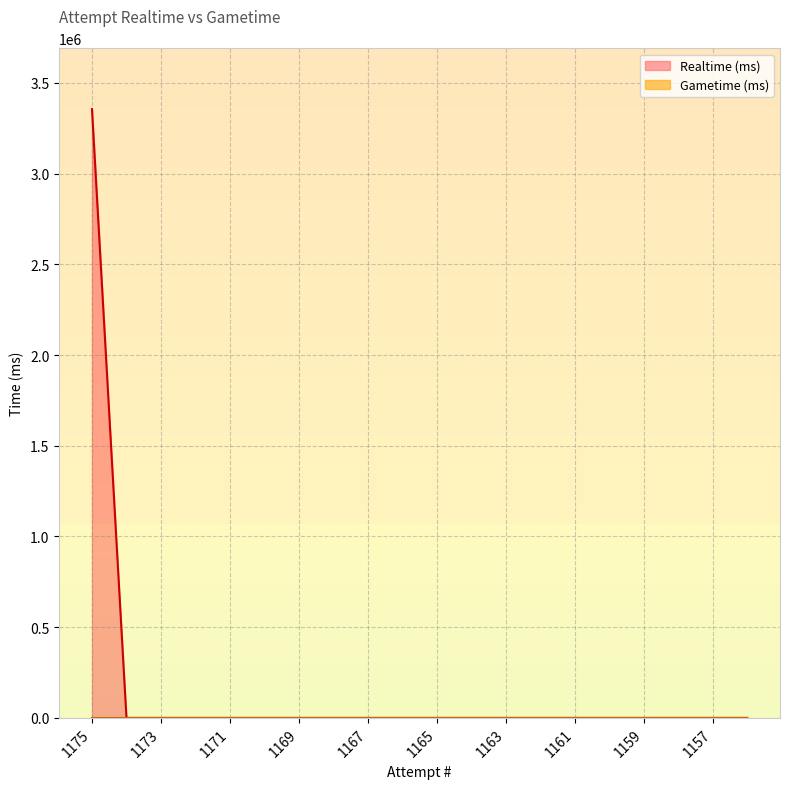

Does the chart have visible grid lines?

Yes